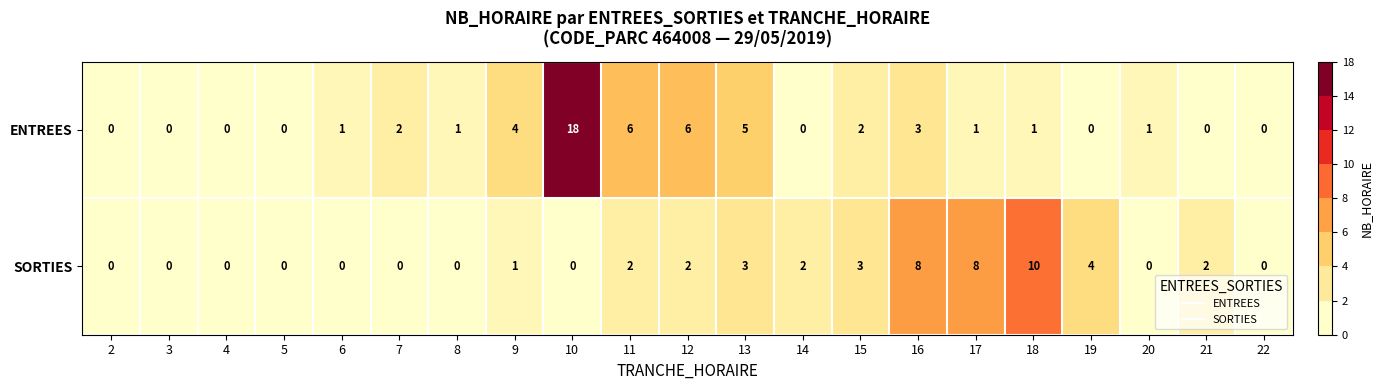

How many data points does each series have?

21